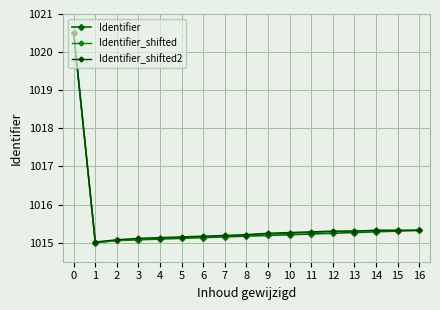

What is the highest value of the Identifier_shifted2 series?

1020.5